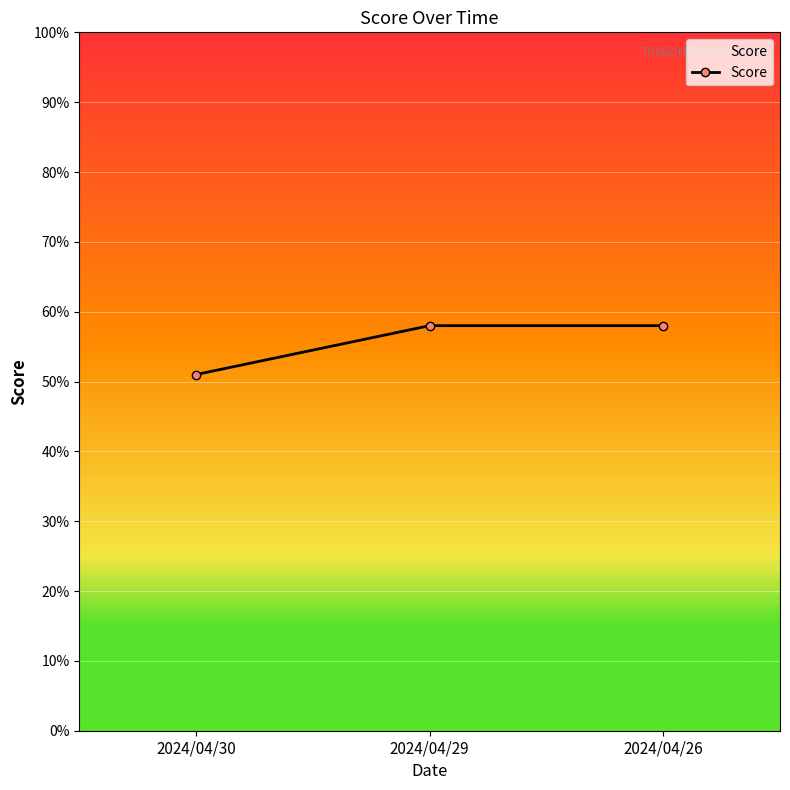

Does the chart have visible grid lines?

Yes